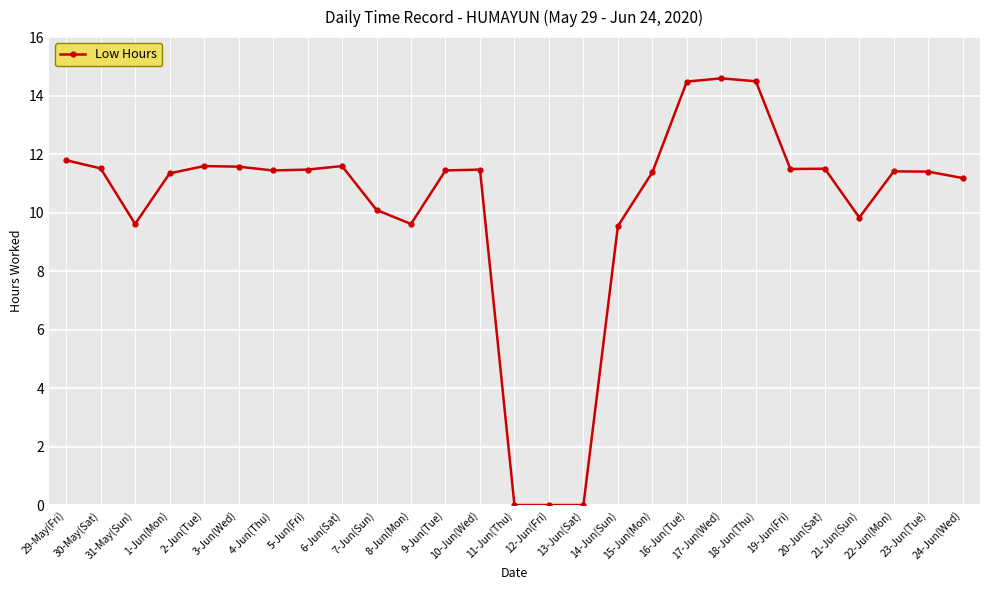

What is the maximum value shown in the chart?

14.6